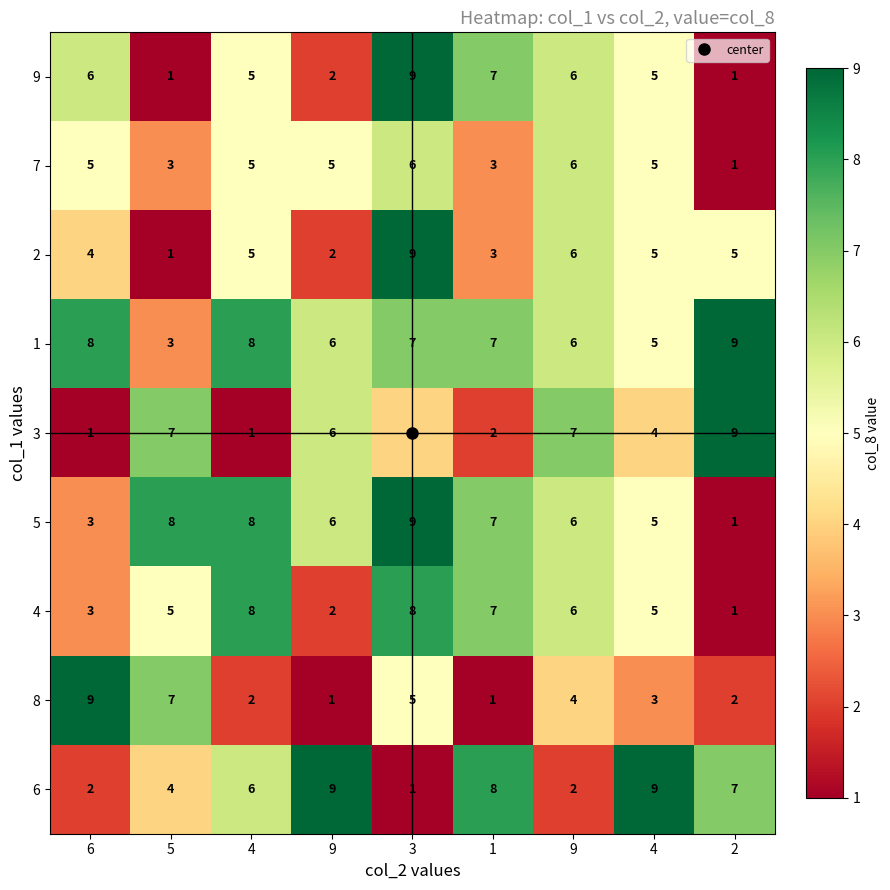

How many distinct data groups are displayed?

9